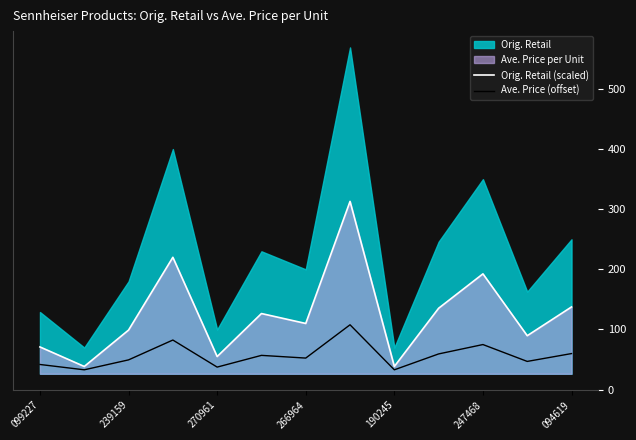

Where is Ave. Price (offset) nearest to the value 70?

247468